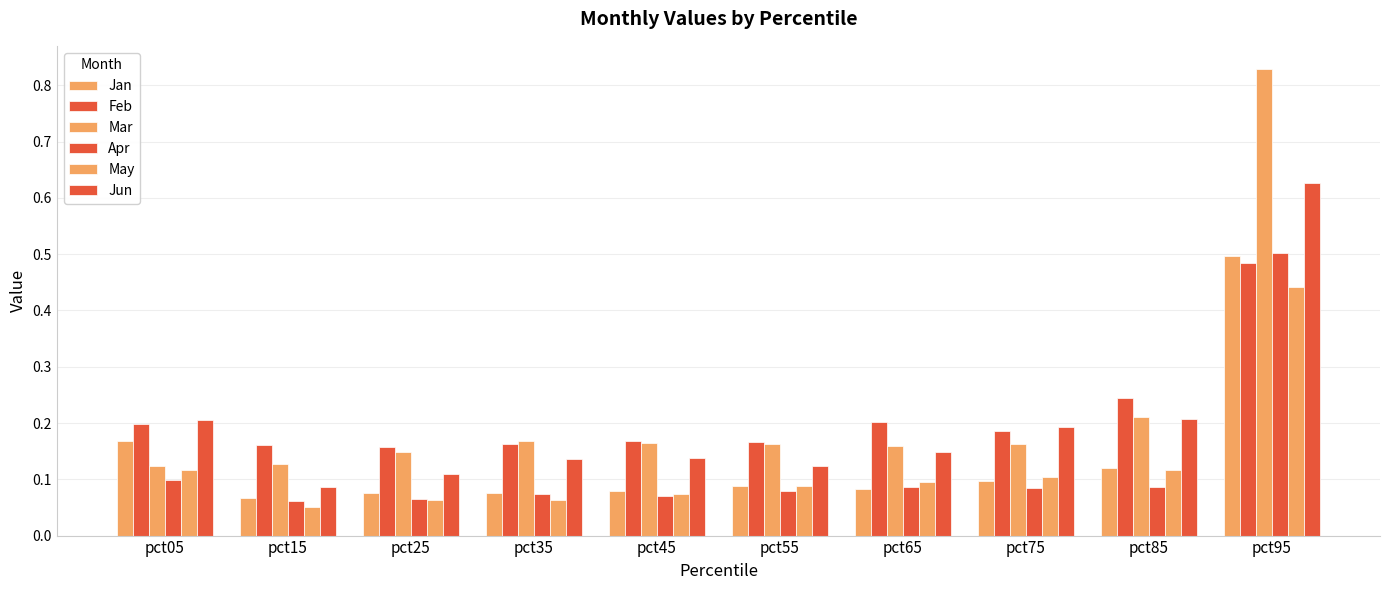

Reading left to right, what are all the values shown in this chart?

Jan: 0.2	0.1	0.1	0.1	0.1	0.1	0.1	0.1	0.1	0.5
Feb: 0.2	0.2	0.2	0.2	0.2	0.2	0.2	0.2	0.2	0.5
Mar: 0.1	0.1	0.1	0.2	0.2	0.2	0.2	0.2	0.2	0.8
Apr: 0.1	0.1	0.1	0.1	0.1	0.1	0.1	0.1	0.1	0.5
May: 0.1	0.1	0.1	0.1	0.1	0.1	0.1	0.1	0.1	0.4
Jun: 0.2	0.1	0.1	0.1	0.1	0.1	0.1	0.2	0.2	0.6